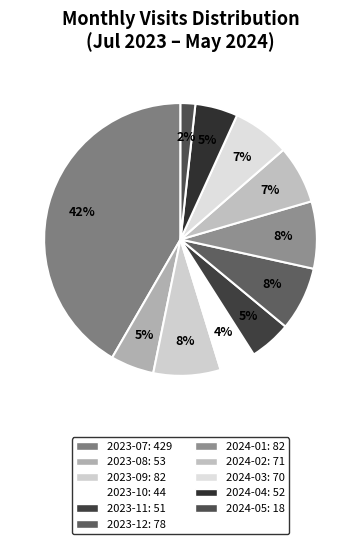

Which category has the biggest portion of the pie?

2023-07